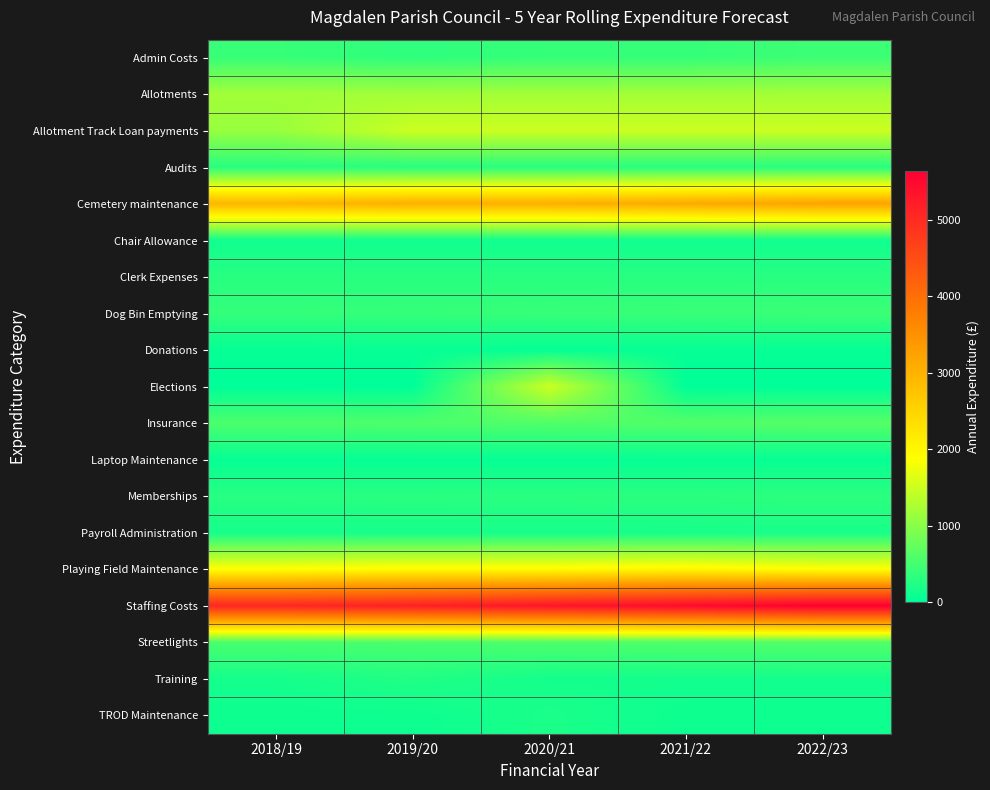

Reading left to right, extract all data points from this chart.

Admin Costs: 2018/19=412.2	2019/20=350.0	2020/21=400.0	2021/22=400.0	2022/23=450.0
Allotments: 2018/19=1192.8	2019/20=1196.2	2020/21=1199.7	2021/22=1203.2	2022/23=1206.9
Allotment Track Loan payments: 2018/19=1125.0	2019/20=1500.0	2020/21=1500.0	2021/22=1500.0	2022/23=1500.0
Audits: 2018/19=300.0	2019/20=300.0	2020/21=300.0	2021/22=300.0	2022/23=300.0
Cemetery maintenance: 2018/19=2953.2	2019/20=3041.7	2020/21=3049.4	2021/22=3133.0	2022/23=3226.9
Chair Allowance: 2018/19=120.0	2019/20=120.0	2020/21=120.0	2021/22=120.0	2022/23=120.0
Clerk Expenses: 2018/19=300.0	2019/20=300.0	2020/21=300.0	2021/22=300.0	2022/23=300.0
Dog Bin Emptying: 2018/19=384.9	2019/20=396.5	2020/21=408.4	2021/22=420.6	2022/23=433.2
Donations: 2018/19=50.0	2019/20=50.0	2020/21=50.0	2021/22=50.0	2022/23=50.0
Elections: 2018/19=0.0	2019/20=0.0	2020/21=1500.0	2021/22=0.0	2022/23=0.0
Insurance: 2018/19=560.0	2019/20=576.8	2020/21=594.1	2021/22=611.9	2022/23=630.3
Laptop Maintenance: 2018/19=50.0	2019/20=50.0	2020/21=50.0	2021/22=50.0	2022/23=50.0
Memberships: 2018/19=297.5	2019/20=304.4	2020/21=313.6	2021/22=323.0	2022/23=332.7
Payroll Administration: 2018/19=165.6	2019/20=170.6	2020/21=173.1	2021/22=177.5	2022/23=182.8
Playing Field Maintenance: 2018/19=1898.4	2019/20=1955.3	2020/21=1960.3	2021/22=2014.1	2022/23=1898.4
Staffing Costs: 2018/19=5059.0	2019/20=5161.0	2020/21=5315.9	2021/22=5475.4	2022/23=5639.6
Streetlights: 2018/19=535.5	2019/20=551.6	2020/21=568.1	2021/22=585.1	2022/23=602.7
Training: 2018/19=160.0	2019/20=250.0	2020/21=150.0	2021/22=150.0	2022/23=150.0
TROD Maintenance: 2018/19=100.0	2019/20=100.0	2020/21=200.0	2021/22=100.0	2022/23=100.0